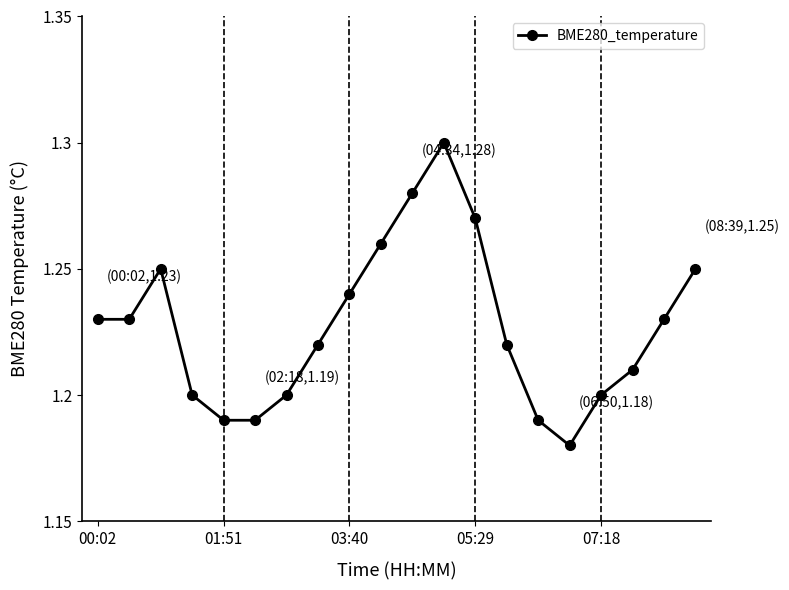

Does the chart display data point markers on the line(s)?

Yes